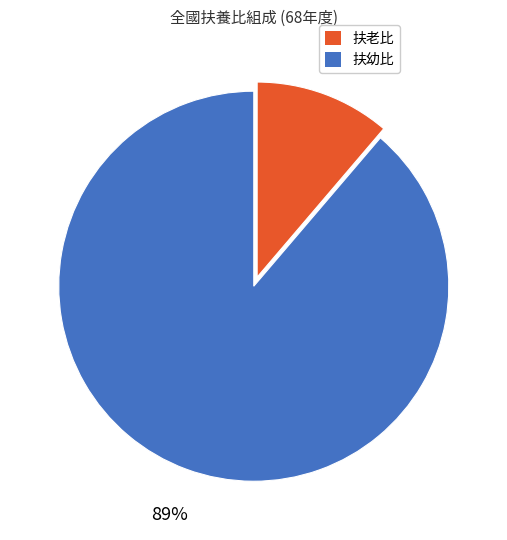

What percentage is the 扶幼比 slice, to the nearest percent?

89%